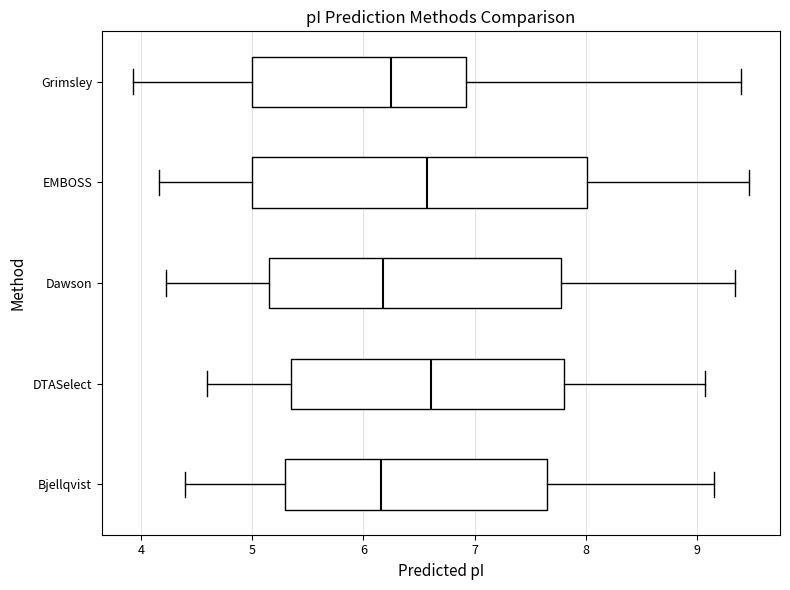

Reading bottom to top, read every box against the x-axis: the position of its median line, the range the box covers, and the ends of its whiskers. The values are not printed on the chart, so give them approximately, as read against the axis.

Bjellqvist: median 6.2, box 5.3 to 7.7, whiskers 4.4 to 9.2
DTASelect: median 6.6, box 5.4 to 7.8, whiskers 4.6 to 9.1
Dawson: median 6.2, box 5.1 to 7.8, whiskers 4.2 to 9.3
EMBOSS: median 6.6, box 5.0 to 8.0, whiskers 4.2 to 9.5
Grimsley: median 6.2, box 5.0 to 6.9, whiskers 3.9 to 9.4